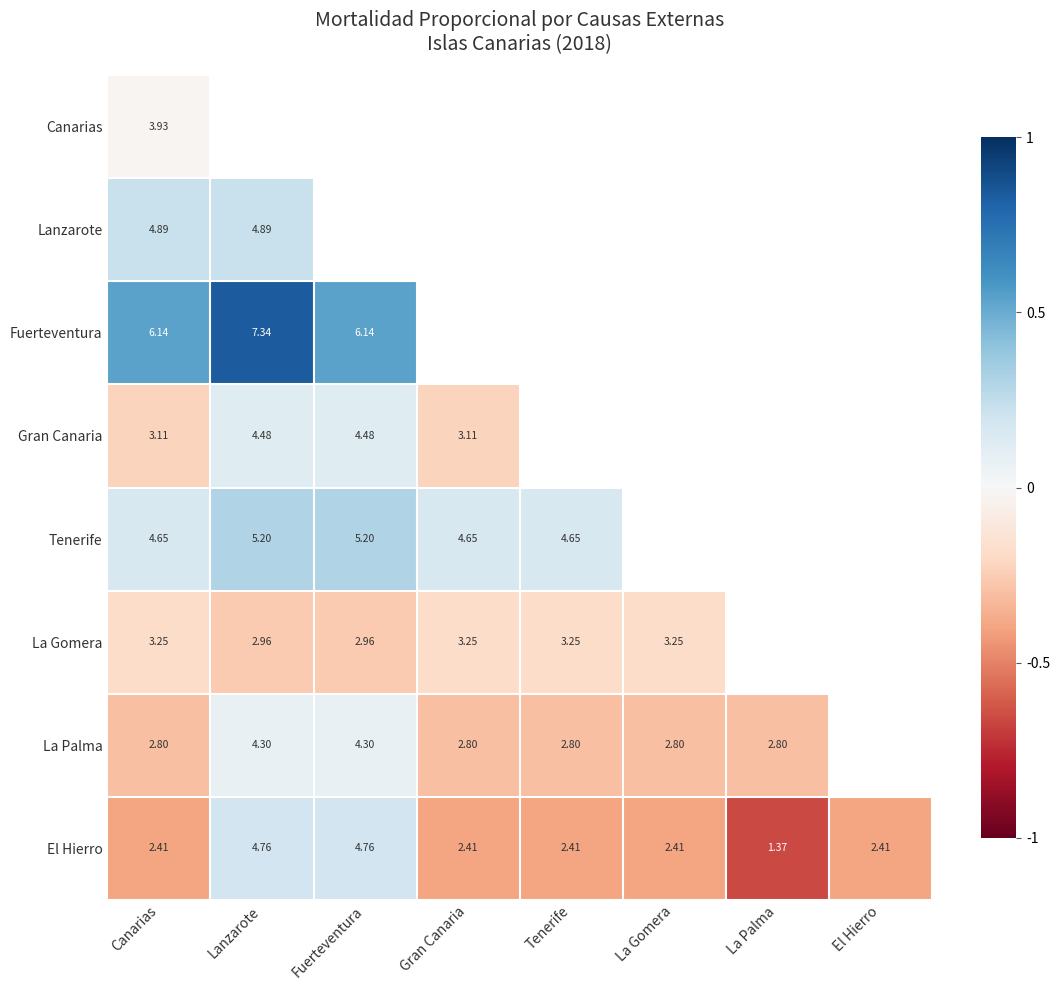

Count the number of categories in the chart.

8